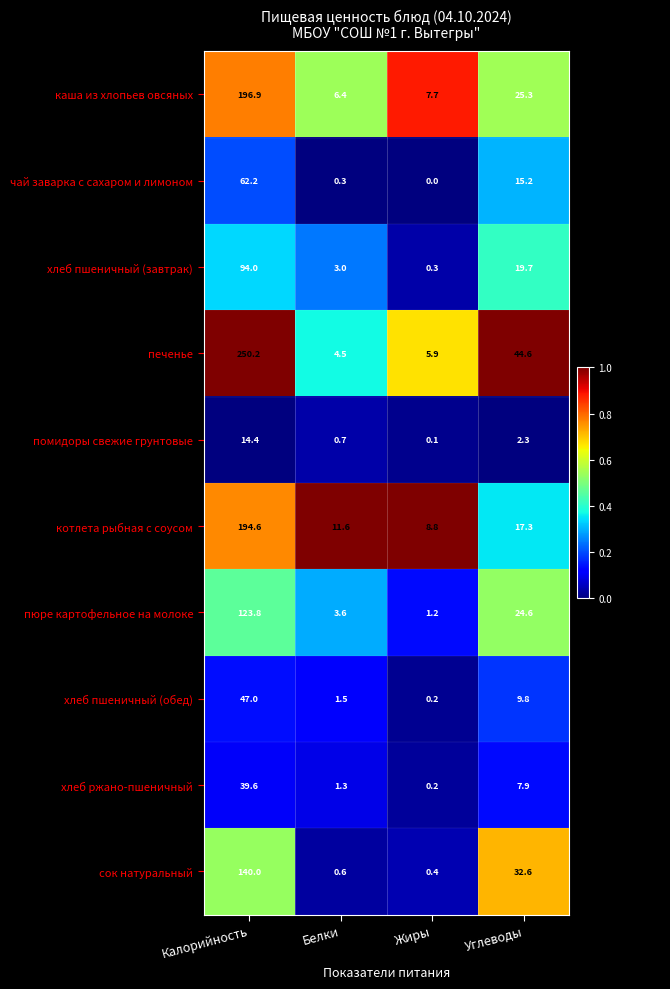

What is the total value across all series at Калорийность?

1162.7